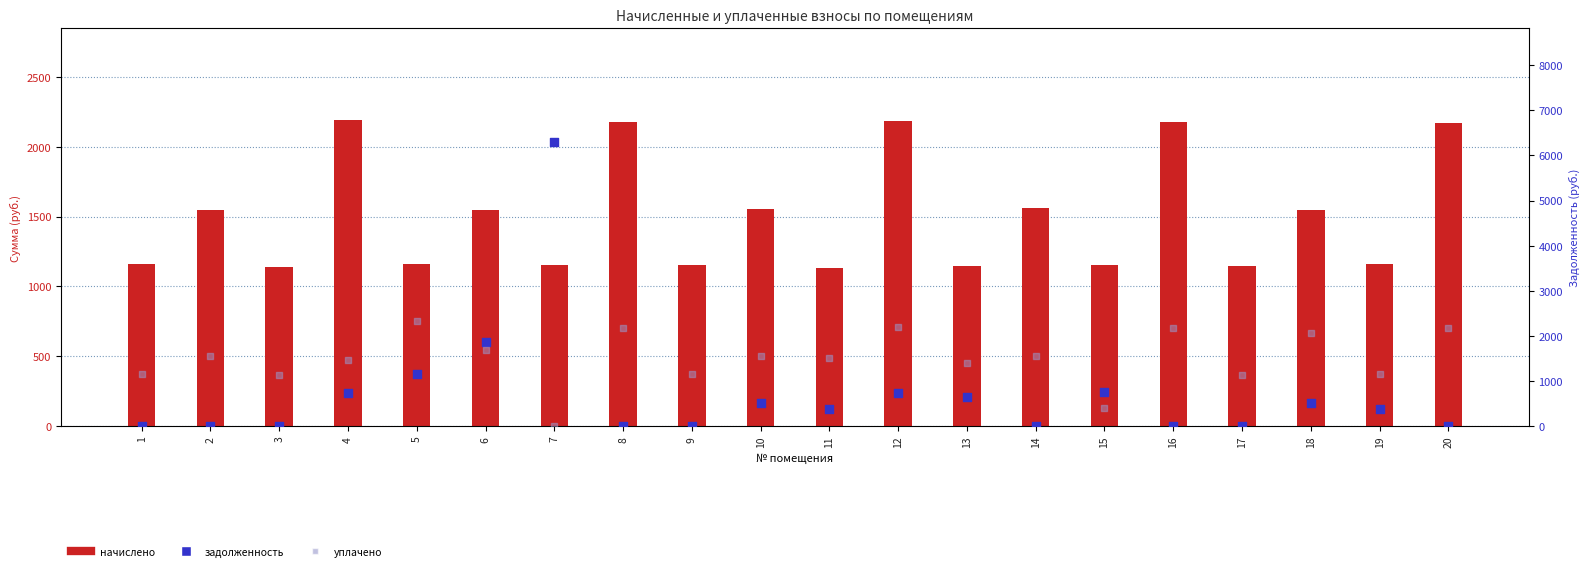

Which series contains the highest Y value?

задолженность